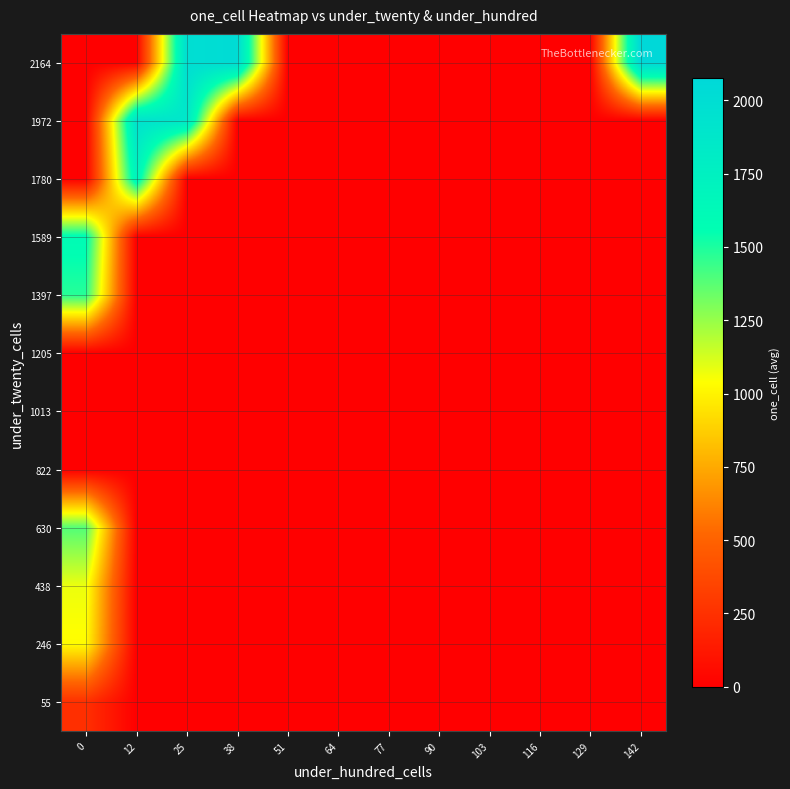

Reading left to right, what are all the values shown in this chart?

55: 0=244.5	12=0.0	25=0.0	38=0.0	51=0.0	64=0.0	77=0.0	90=0.0	103=0.0	116=0.0	129=0.0	142=0.0
246: 0=1030.0	12=0.0	25=0.0	38=0.0	51=0.0	64=0.0	77=0.0	90=0.0	103=0.0	116=0.0	129=0.0	142=0.0
438: 0=1076.0	12=0.0	25=0.0	38=0.0	51=0.0	64=0.0	77=0.0	90=0.0	103=0.0	116=0.0	129=0.0	142=0.0
630: 0=1388.0	12=0.0	25=0.0	38=0.0	51=0.0	64=0.0	77=0.0	90=0.0	103=0.0	116=0.0	129=0.0	142=0.0
822: 0=0.0	12=0.0	25=0.0	38=0.0	51=0.0	64=0.0	77=0.0	90=0.0	103=0.0	116=0.0	129=0.0	142=0.0
1013: 0=0.0	12=0.0	25=0.0	38=0.0	51=0.0	64=0.0	77=0.0	90=0.0	103=0.0	116=0.0	129=0.0	142=0.0
1205: 0=0.0	12=0.0	25=0.0	38=0.0	51=0.0	64=0.0	77=0.0	90=0.0	103=0.0	116=0.0	129=0.0	142=0.0
1397: 0=1477.5	12=0.0	25=0.0	38=0.0	51=0.0	64=0.0	77=0.0	90=0.0	103=0.0	116=0.0	129=0.0	142=0.0
1589: 0=1595.0	12=0.0	25=0.0	38=0.0	51=0.0	64=0.0	77=0.0	90=0.0	103=0.0	116=0.0	129=0.0	142=0.0
1780: 0=0.0	12=1708.5	25=0.0	38=0.0	51=0.0	64=0.0	77=0.0	90=0.0	103=0.0	116=0.0	129=0.0	142=0.0
1972: 0=0.0	12=1934.7	25=1874.0	38=0.0	51=0.0	64=0.0	77=0.0	90=0.0	103=0.0	116=0.0	129=0.0	142=0.0
2164: 0=0.0	12=0.0	25=1990.0	38=2025.4	51=0.0	64=0.0	77=0.0	90=0.0	103=0.0	116=0.0	129=0.0	142=2076.0